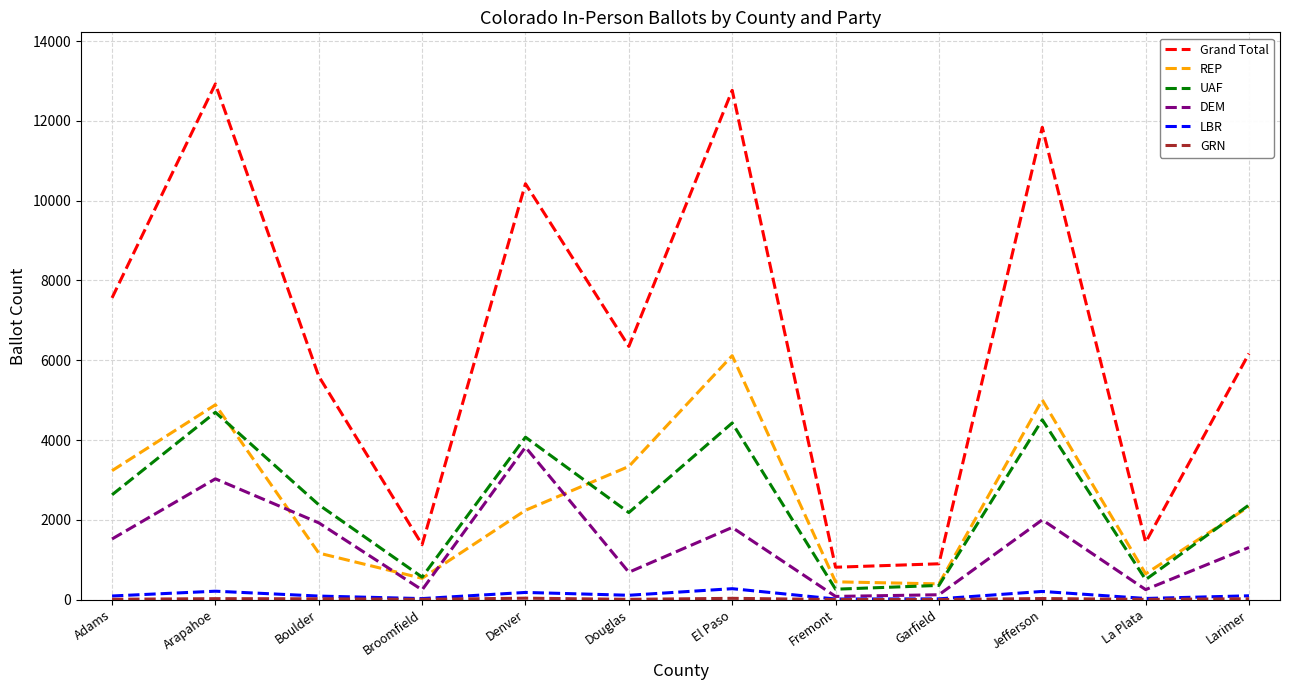

The value of UAF at Jefferson is 7752. True or false?

False